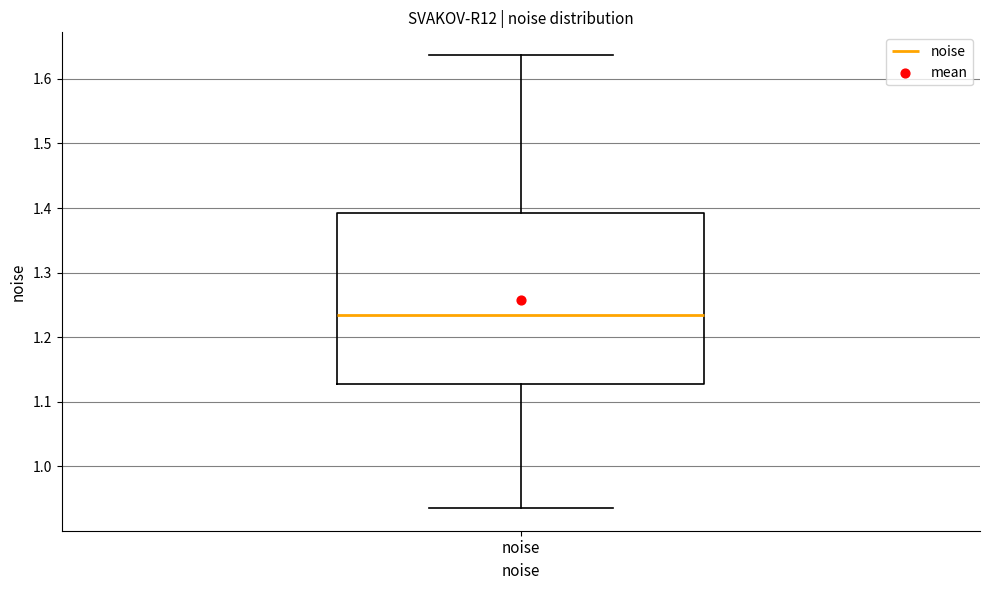

Where does the lower whisker of the box for noise end on the y-axis? The values are not printed on the chart, so give them approximately, as read against the axis.

0.94